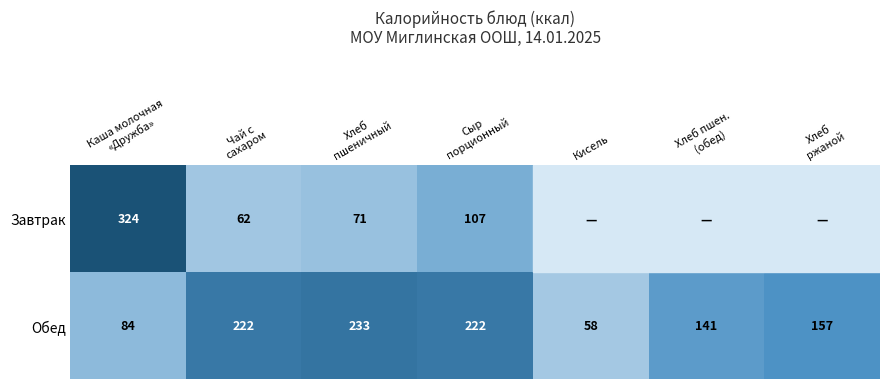

At which category does the chart reach its peak across all series?

Каша молочная
«Дружба»